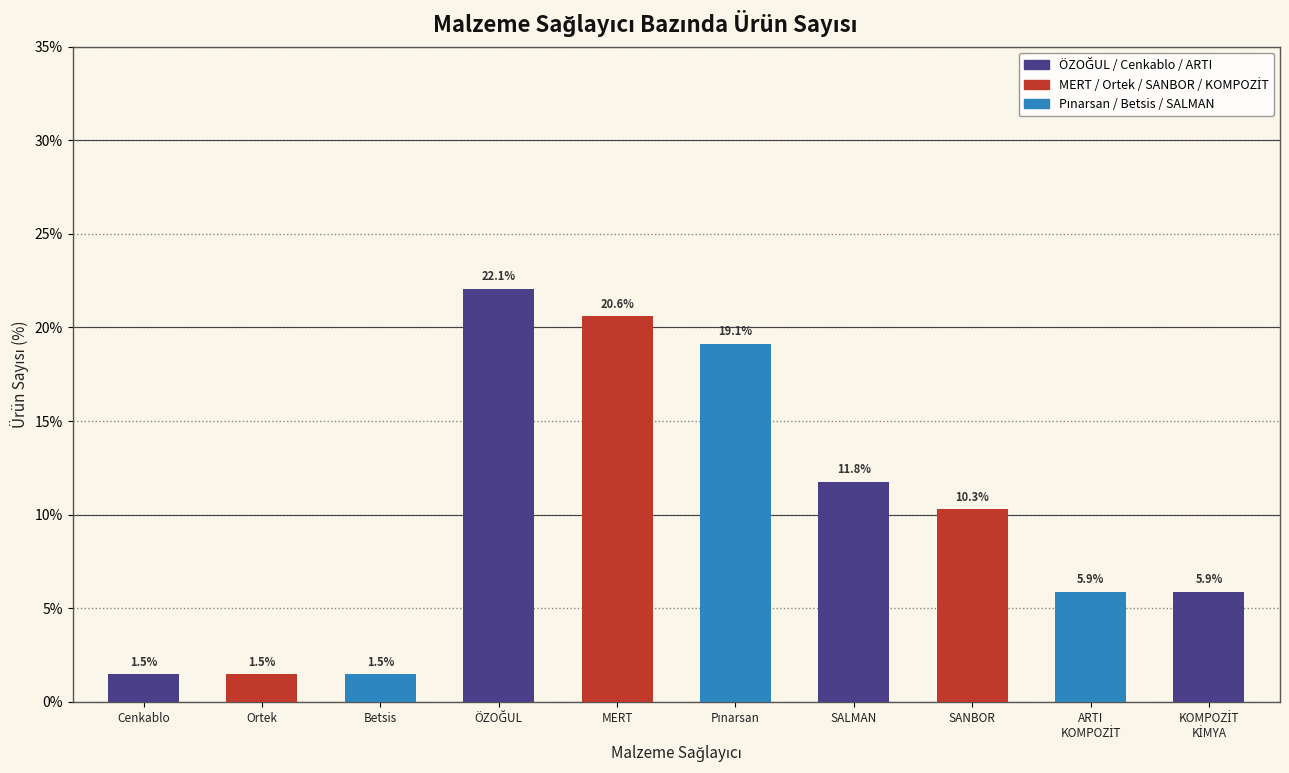

What is the value of the 2nd bar from the left?

1.5